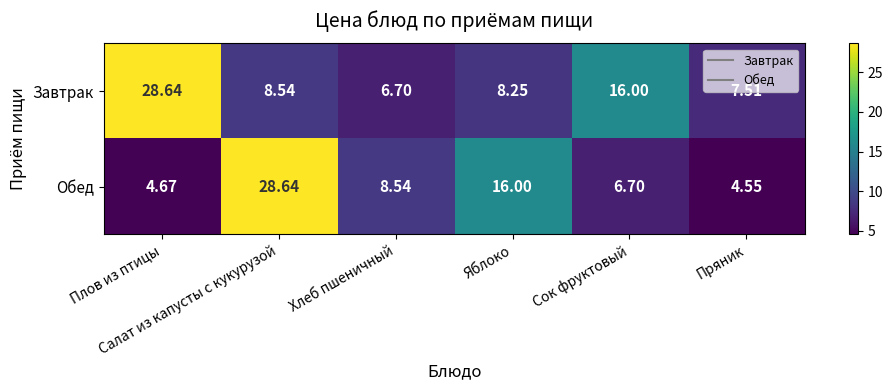

Which series has the largest total across all categories?

Завтрак